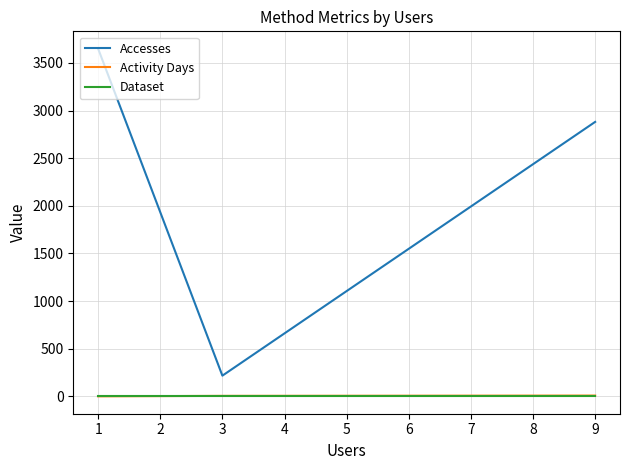

Which series has the widest spread of values?

Accesses